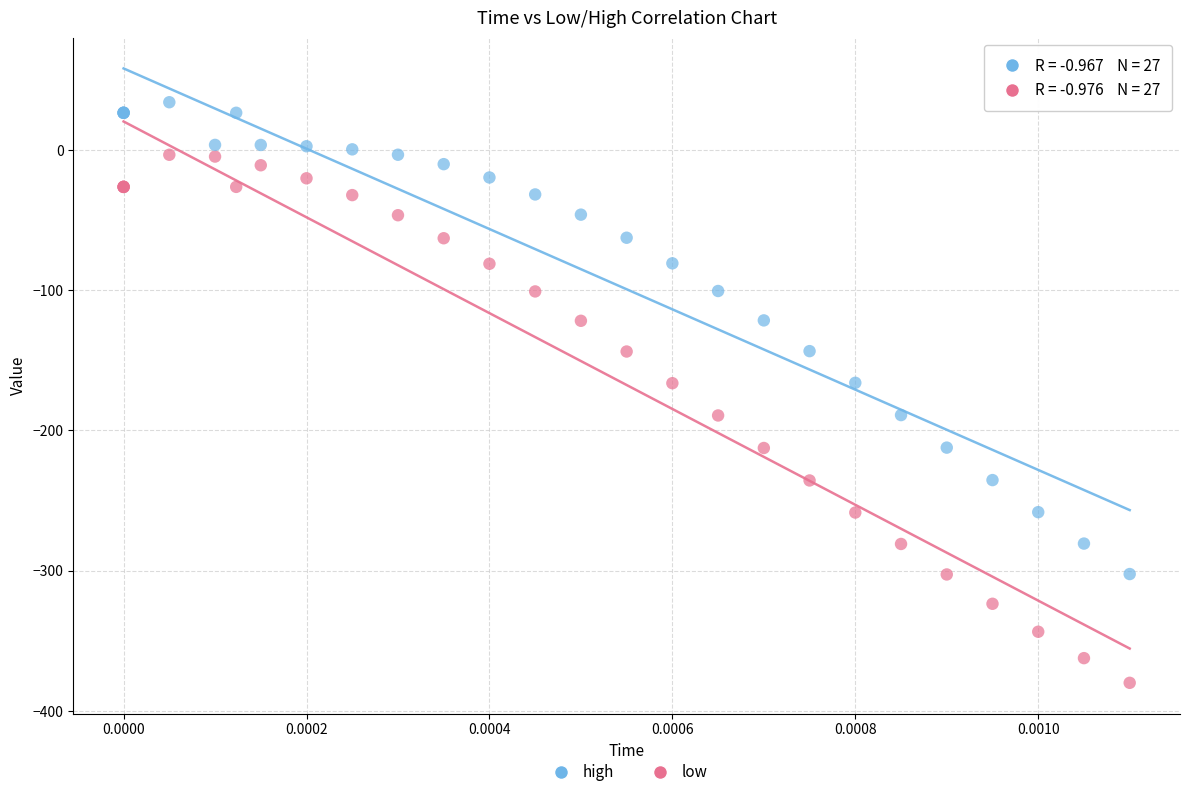

What are all the series names shown in the legend?

high, low